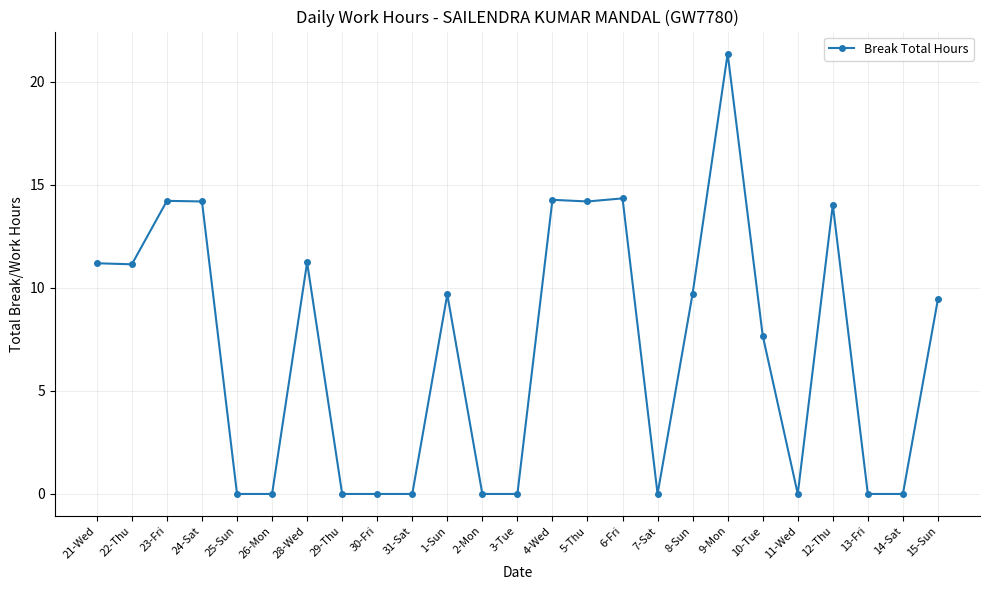

What is the label of the 1st point from the right?

15-Sun